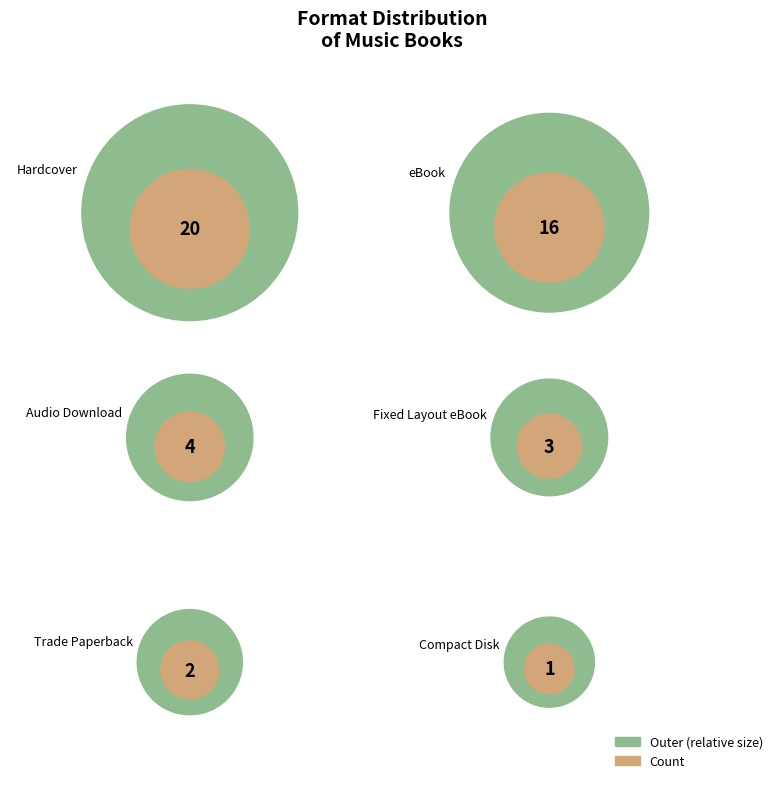

Is Fixed Layout eBook the majority of the pie?

No